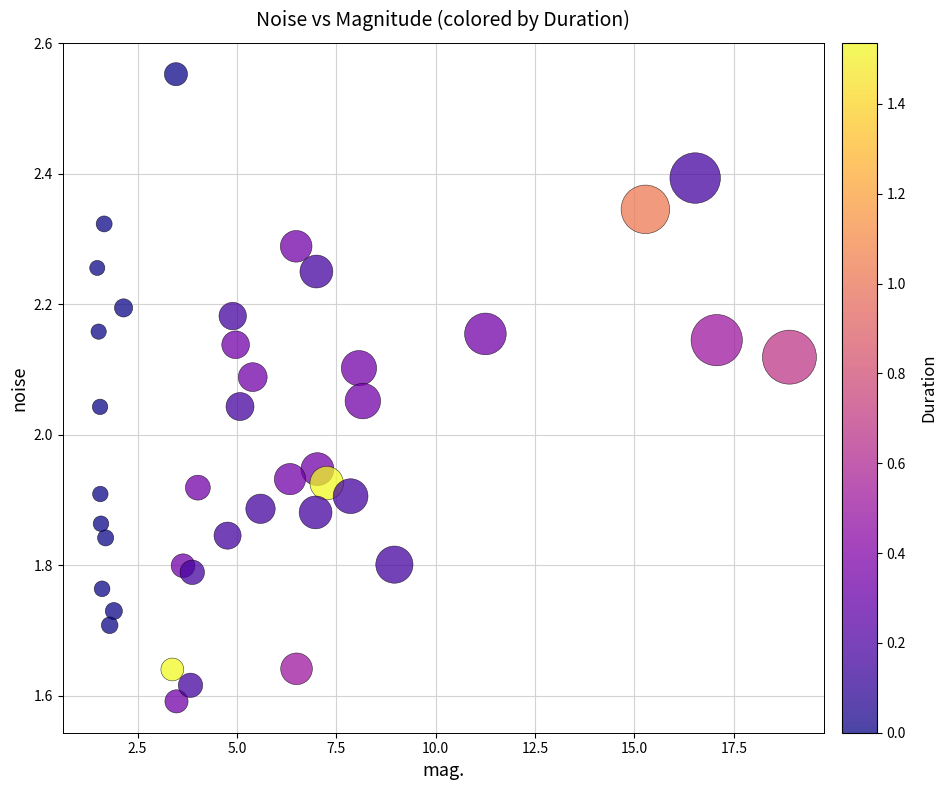

What is the range of Y values (max minus min)?

1.0